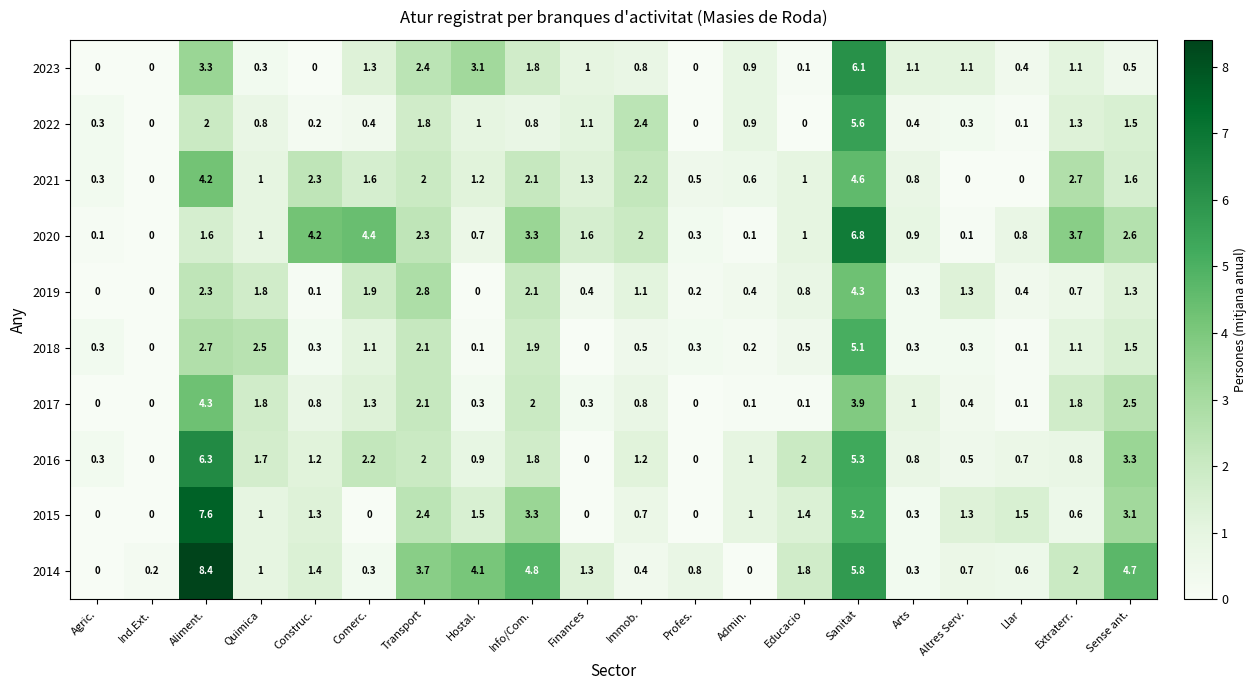

What is the difference between the maximum and minimum values in the 2015 series?

7.6